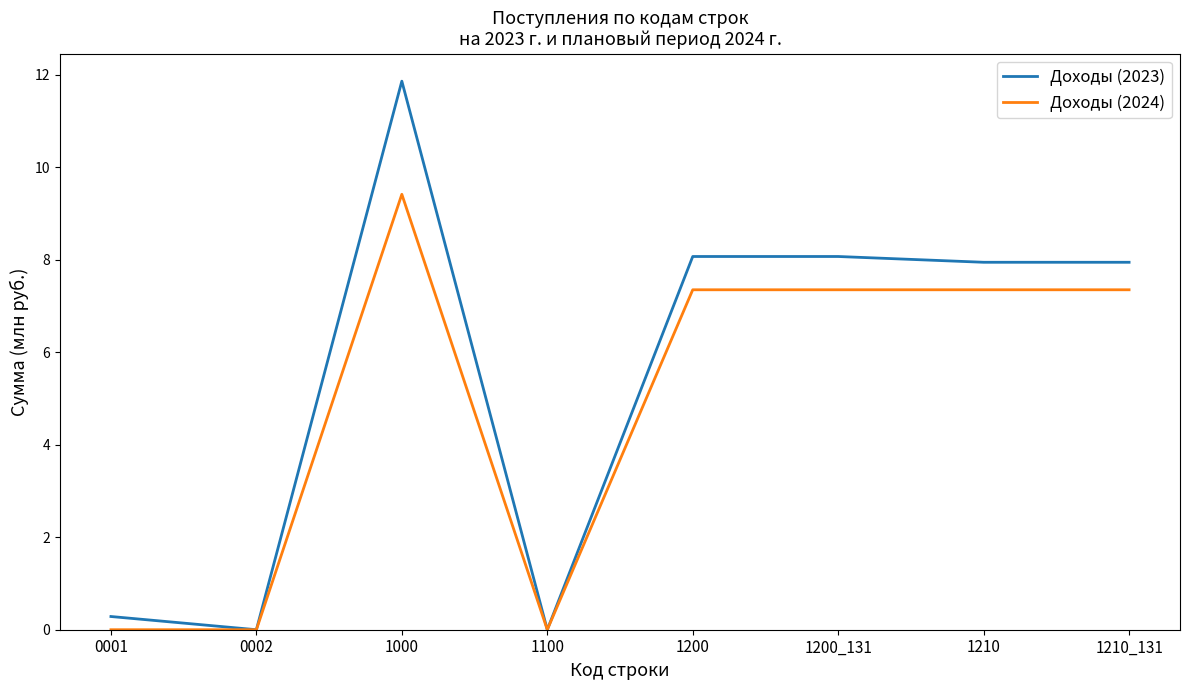

Is the value of Доходы (2023) at 1210 greater than the value of Доходы (2024) at 1100?

Yes